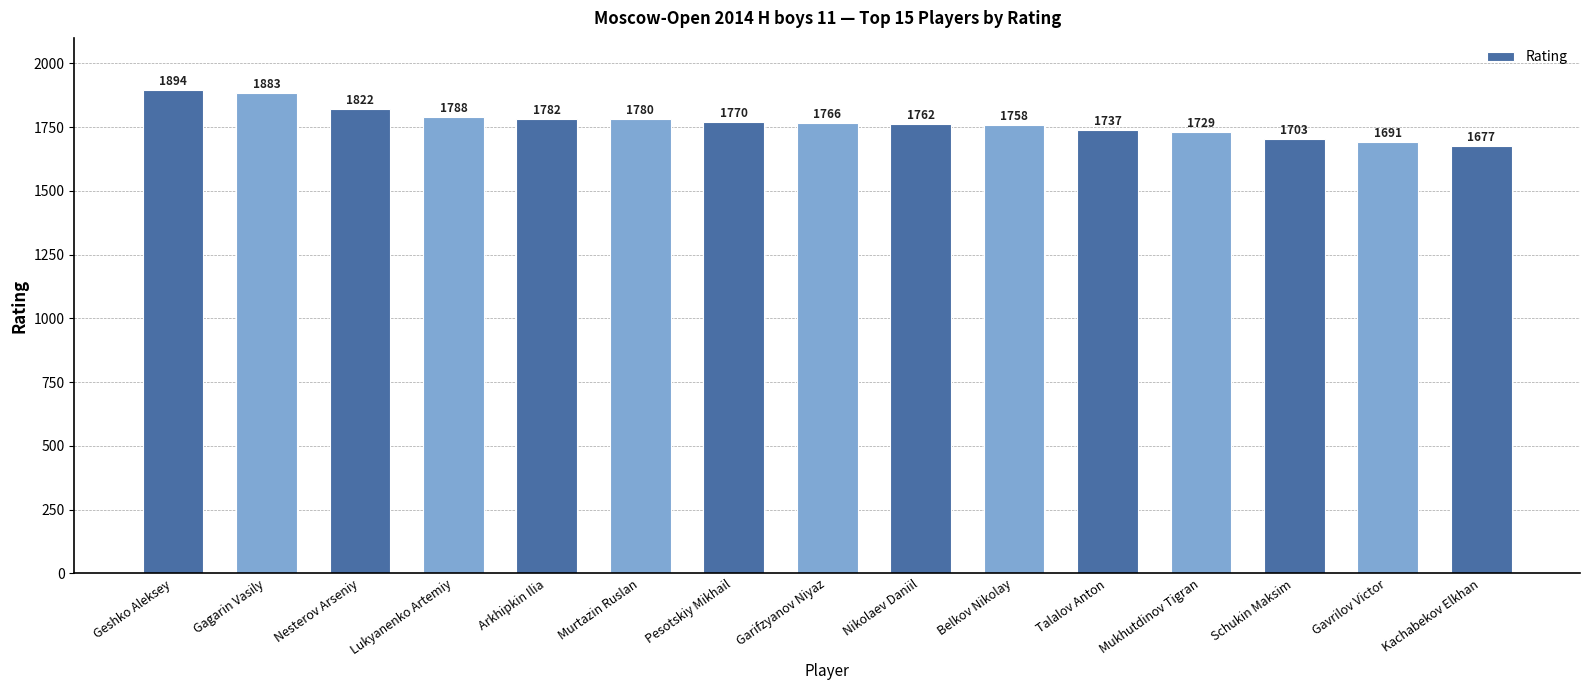

What is the value of the 4th bar from the left?

1788